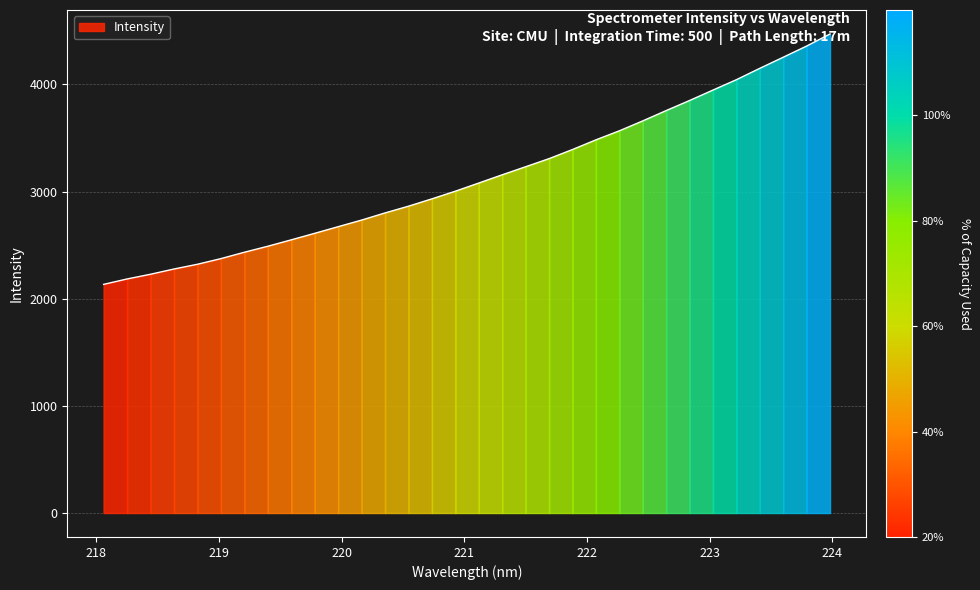

What is the label of the 9th point from the right?

222.4538